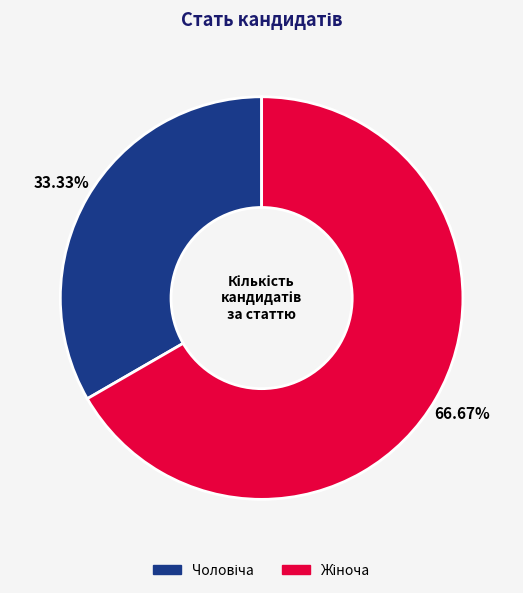

Is there a majority slice in this chart?

Yes